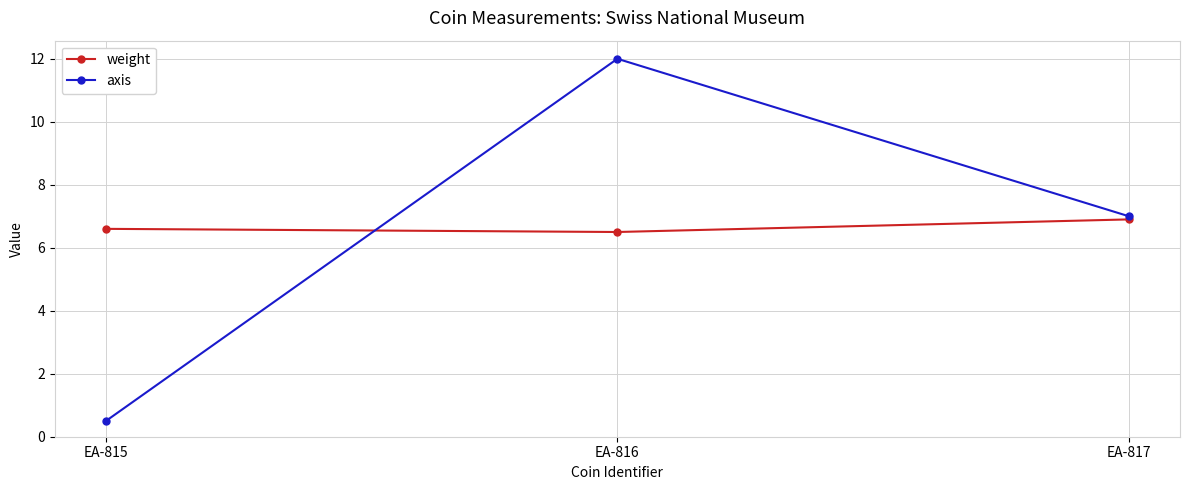

What is the average value of the weight series?

6.7